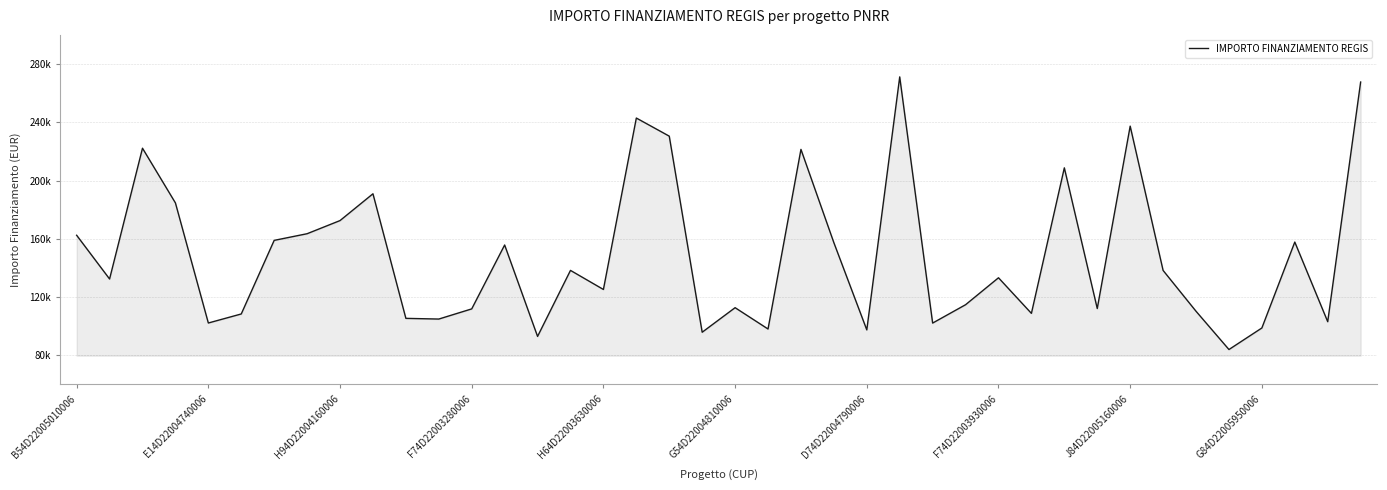

How many interior local peaks (higher than both neighbors) does the data have?

12